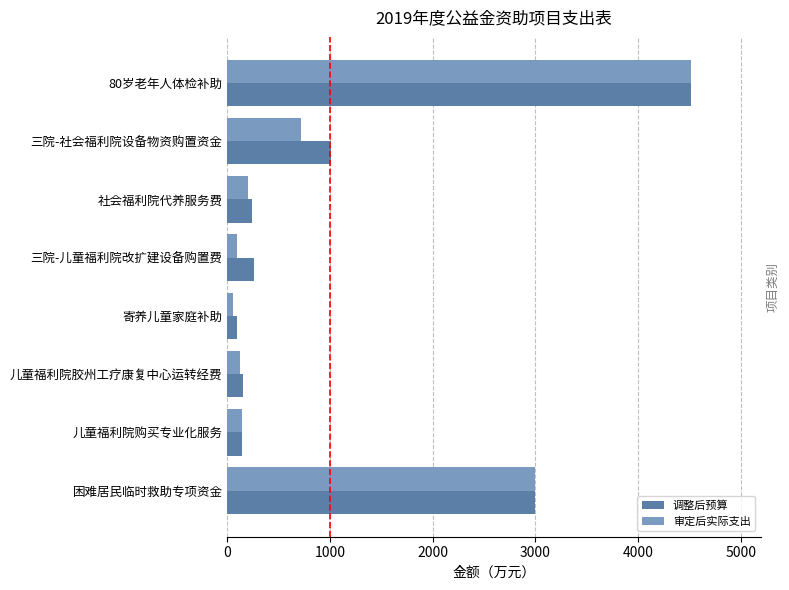

How many data points in 审定后实际支出 are above 199?

4